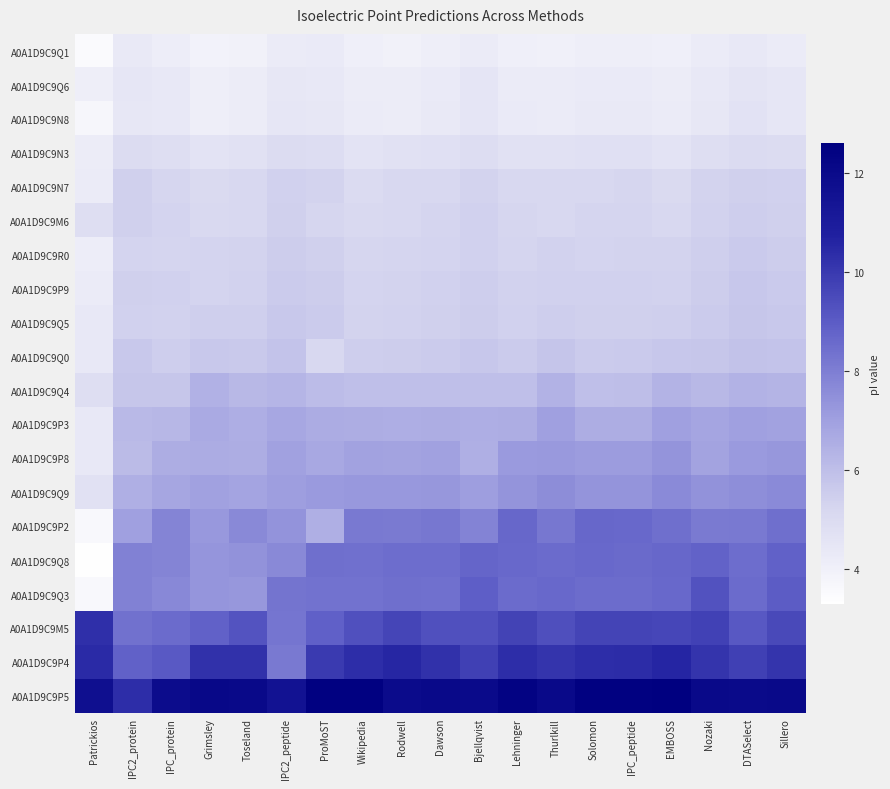

How many distinct data groups are displayed?

20